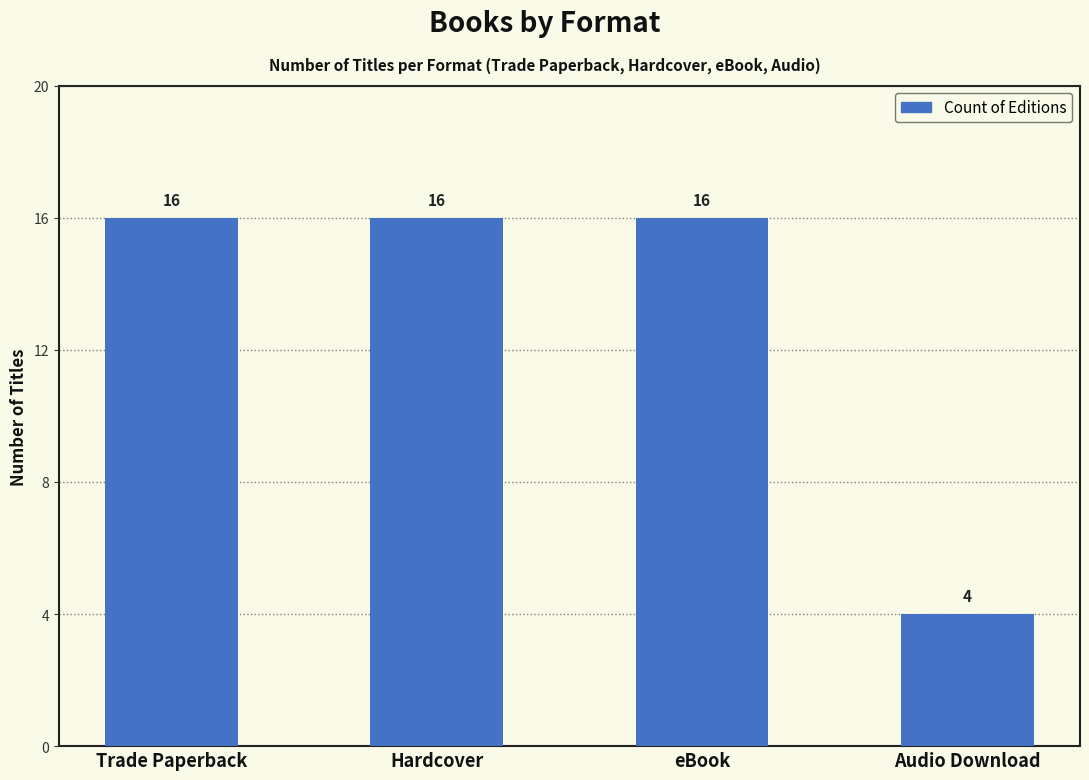

What is the difference between the maximum and minimum values?

12